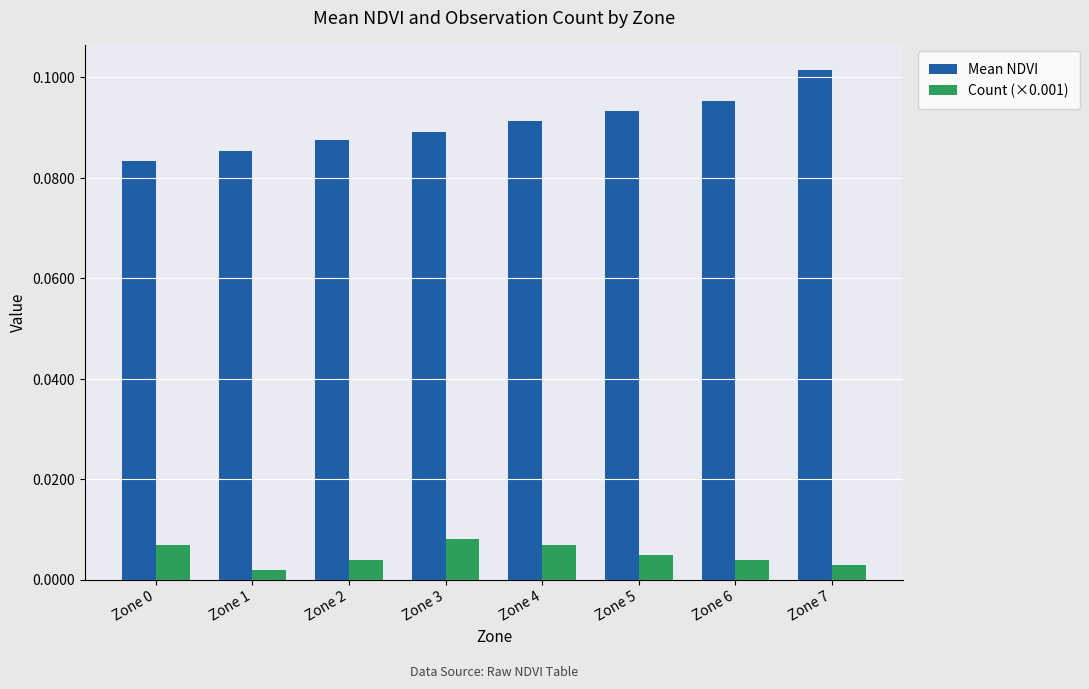

Which series has the widest spread of values?

Mean NDVI